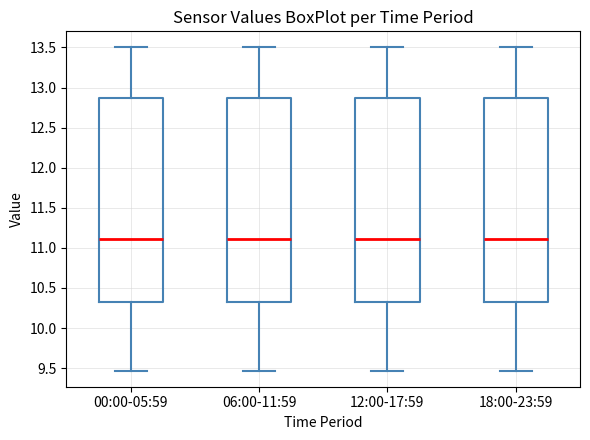

Reading left to right, transcribe this box plot: for each box, give where its median line is, the range the box spans, and where its two whiskers end, as read against the y-axis. The values are not printed on the chart, so give them approximately, as read against the axis.

00:00-05:59: median 11.10, box 10.30 to 12.85, whiskers 9.45 to 13.50
06:00-11:59: median 11.10, box 10.30 to 12.85, whiskers 9.45 to 13.50
12:00-17:59: median 11.10, box 10.30 to 12.85, whiskers 9.45 to 13.50
18:00-23:59: median 11.10, box 10.30 to 12.85, whiskers 9.45 to 13.50